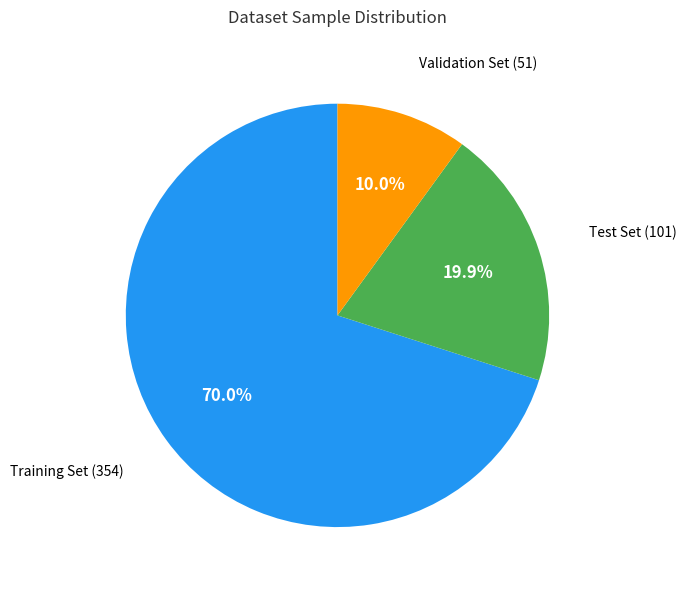

Is there a majority slice in this chart?

Yes